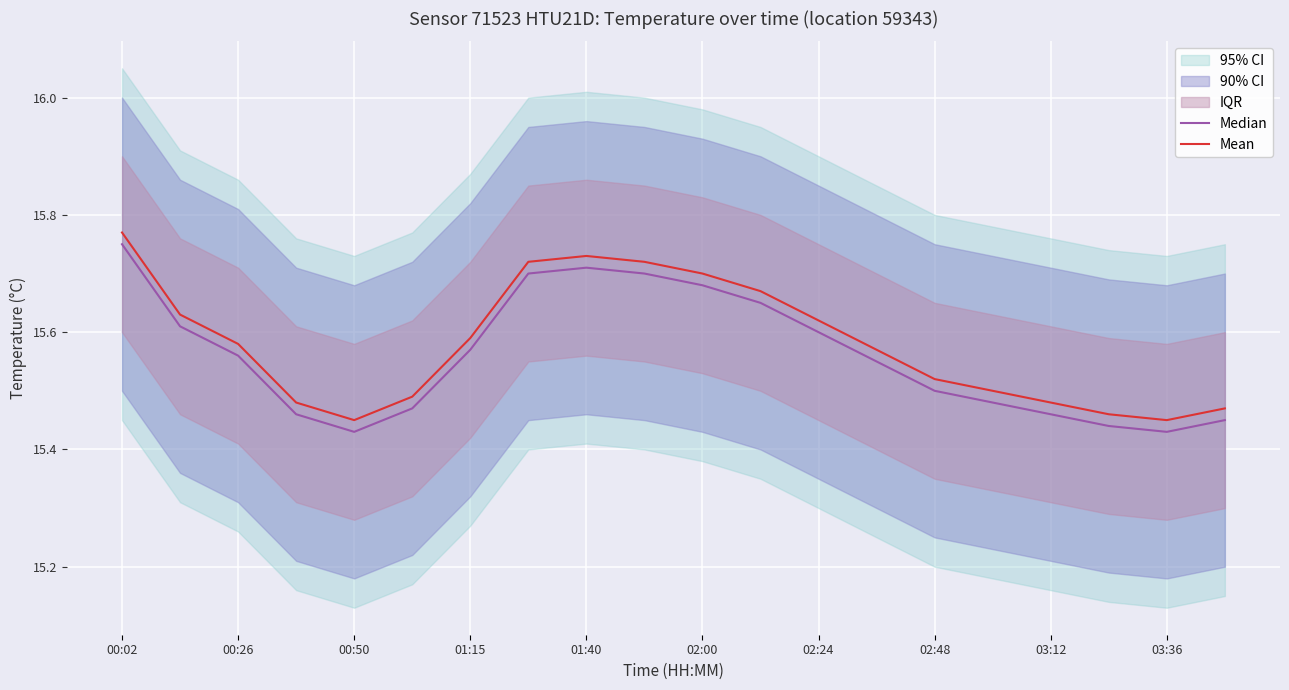

What is the minimum value for Mean?

15.4